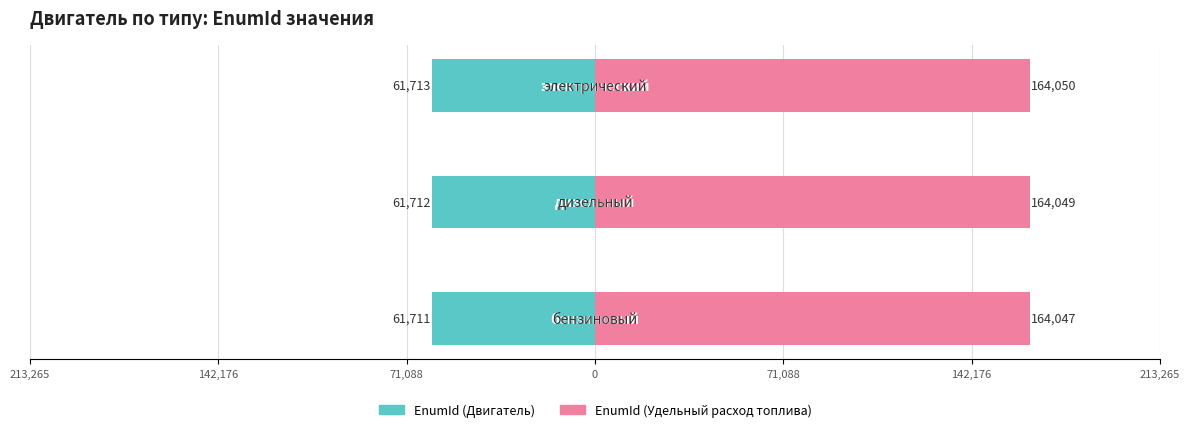

What is the difference between the highest and lowest values at 142,176?

225761